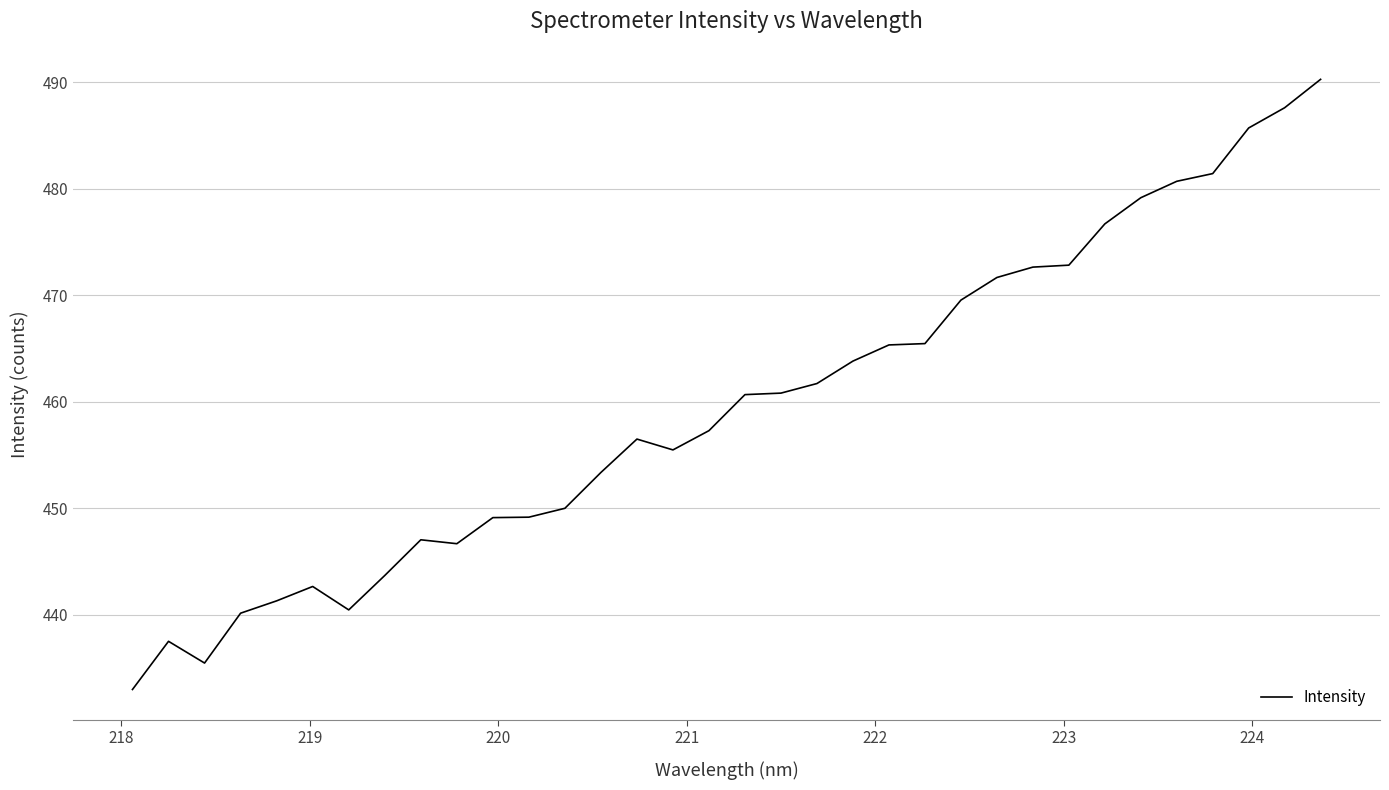

What is the greatest value displayed?

490.3